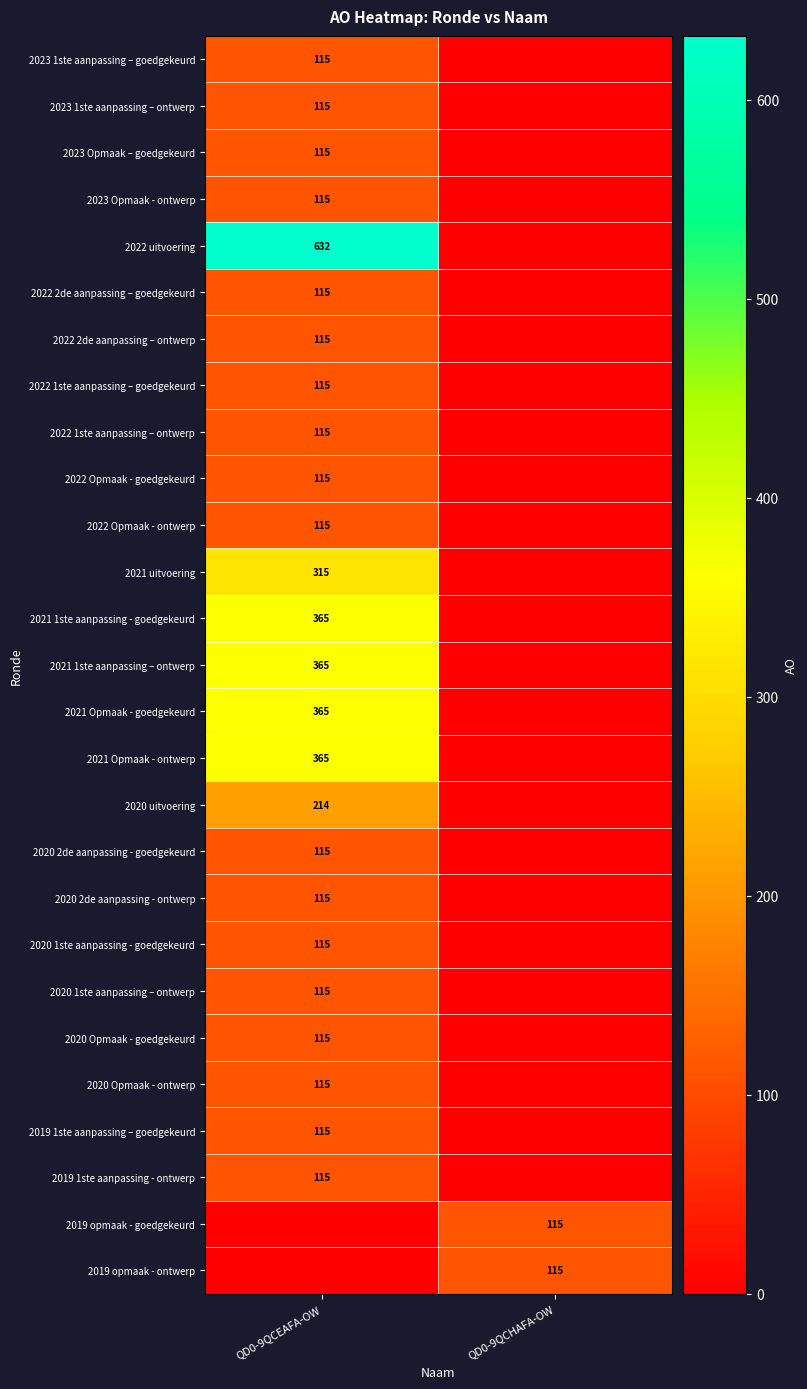

Is the value of 2021 1ste aanpassing – ontwerp at QD0-9QCEAFA-OW greater than the value of 2022 2de aanpassing – ontwerp at QD0-9QCEAFA-OW?

Yes